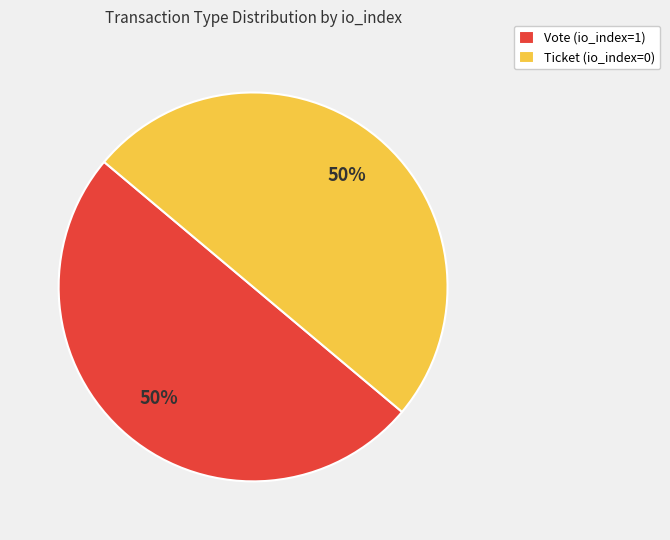

Count the number of slices in the pie.

2